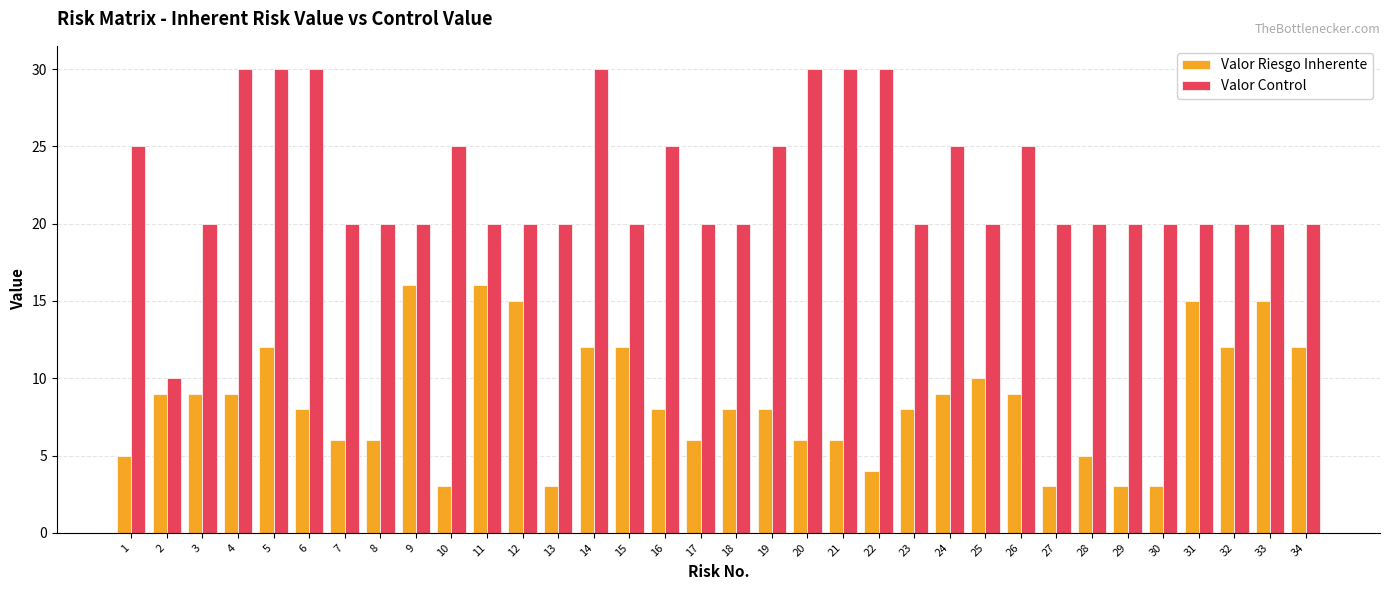

True or false: Valor Control has a value of 20 at 34.

True